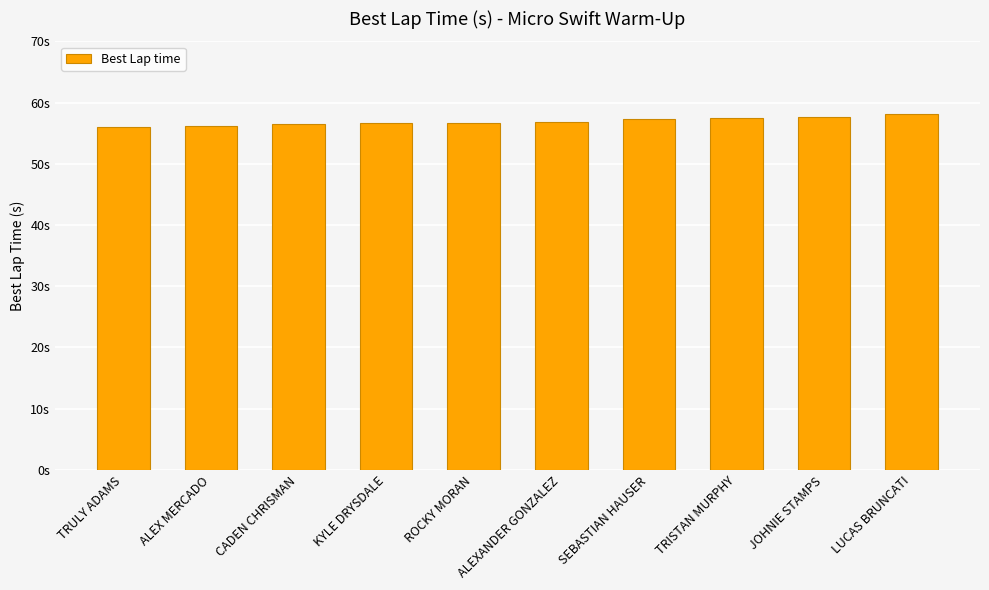

Rank the categories by value from highest to lowest.

LUCAS BRUNCATI, JOHNIE STAMPS, TRISTAN MURPHY, SEBASTIAN HAUSER, ALEXANDER GONZALEZ, ROCKY MORAN, KYLE DRYSDALE, CADEN CHRISMAN, ALEX MERCADO, TRULY ADAMS